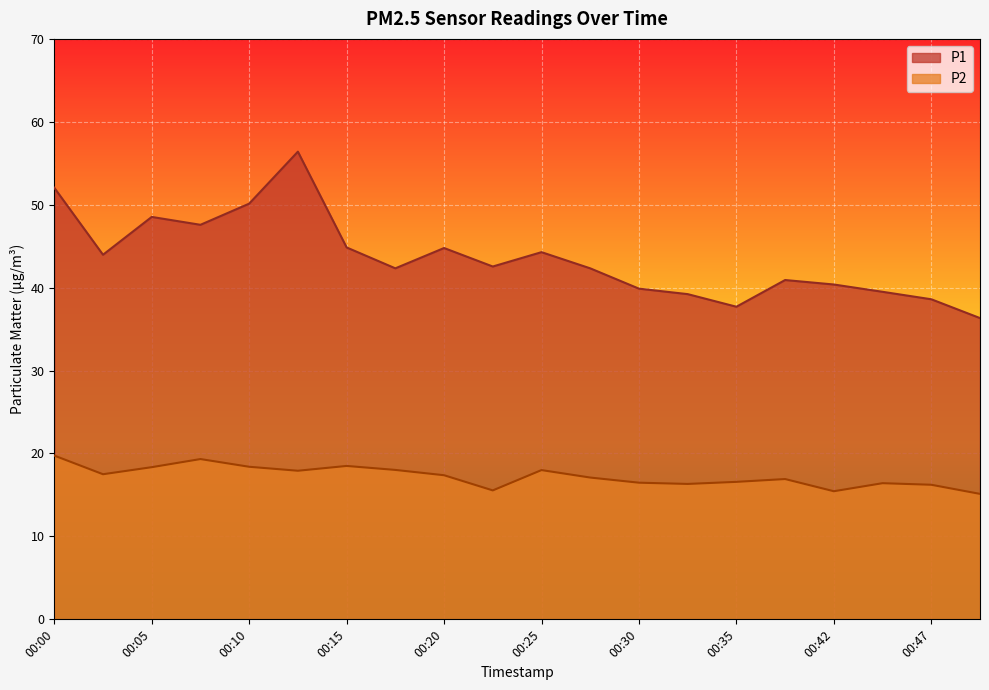

Reading left to right, transcribe all the data shown in this chart.

P1: 00:00=52.0	00:03=44.0	00:05=48.5	00:08=47.6	00:10=50.1	00:13=56.4	00:15=44.9	00:18=42.3	00:20=44.8	00:23=42.5	00:25=44.3	00:28=42.3	00:30=39.9	00:33=39.2	00:35=37.7	00:37=40.9	00:42=40.4	00:45=39.5	00:47=38.6	00:50=36.3
P2: 00:00=19.8	00:03=17.5	00:05=18.4	00:08=19.3	00:10=18.4	00:13=17.9	00:15=18.5	00:18=18.0	00:20=17.4	00:23=15.6	00:25=18.0	00:28=17.1	00:30=16.5	00:33=16.3	00:35=16.6	00:37=16.9	00:42=15.4	00:45=16.4	00:47=16.2	00:50=15.1